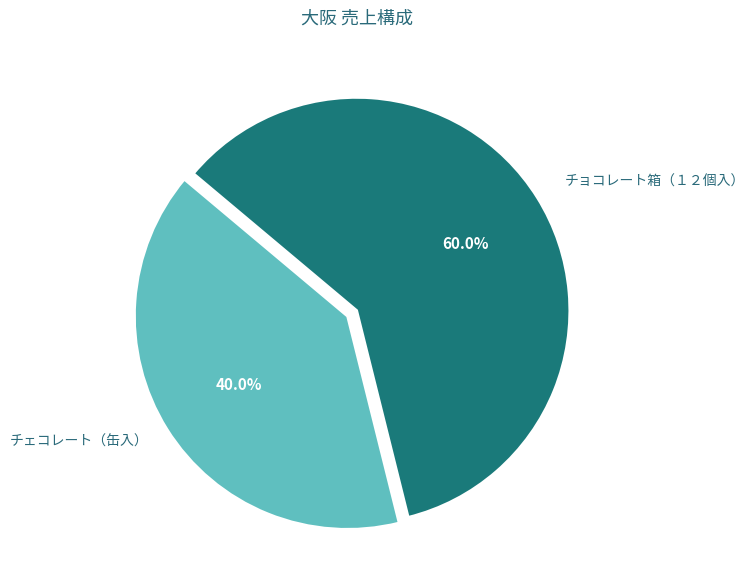

Does チョコレート箱（１２個入） account for over 50% of the chart?

Yes